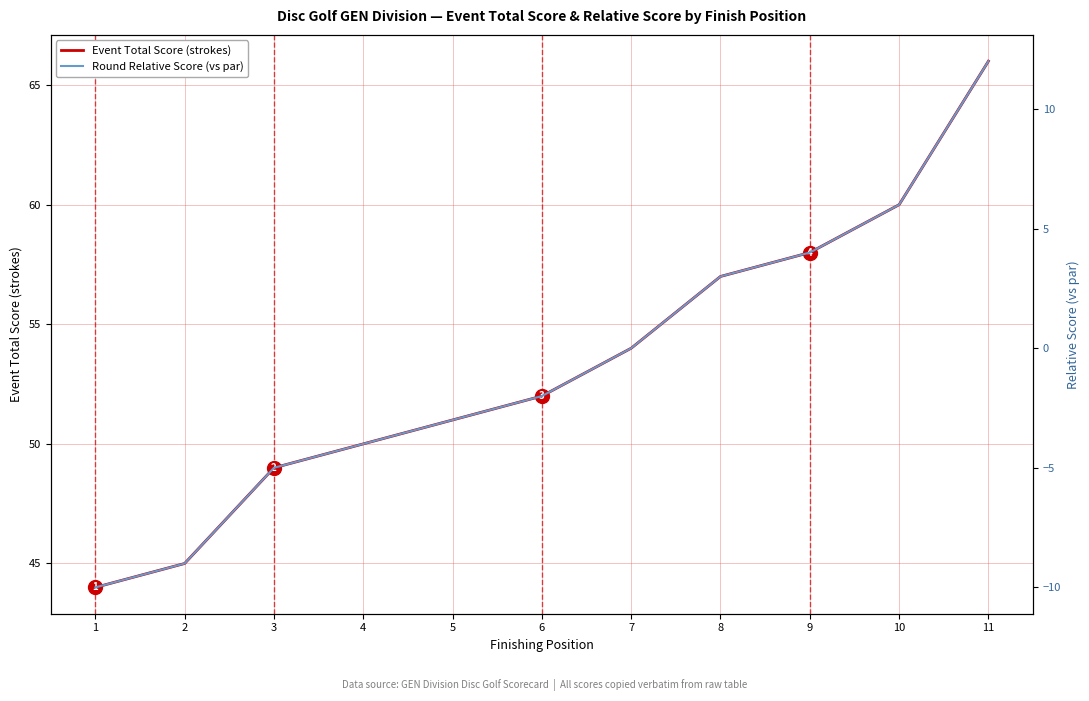

At how many categories does at least one series exceed 17?

11